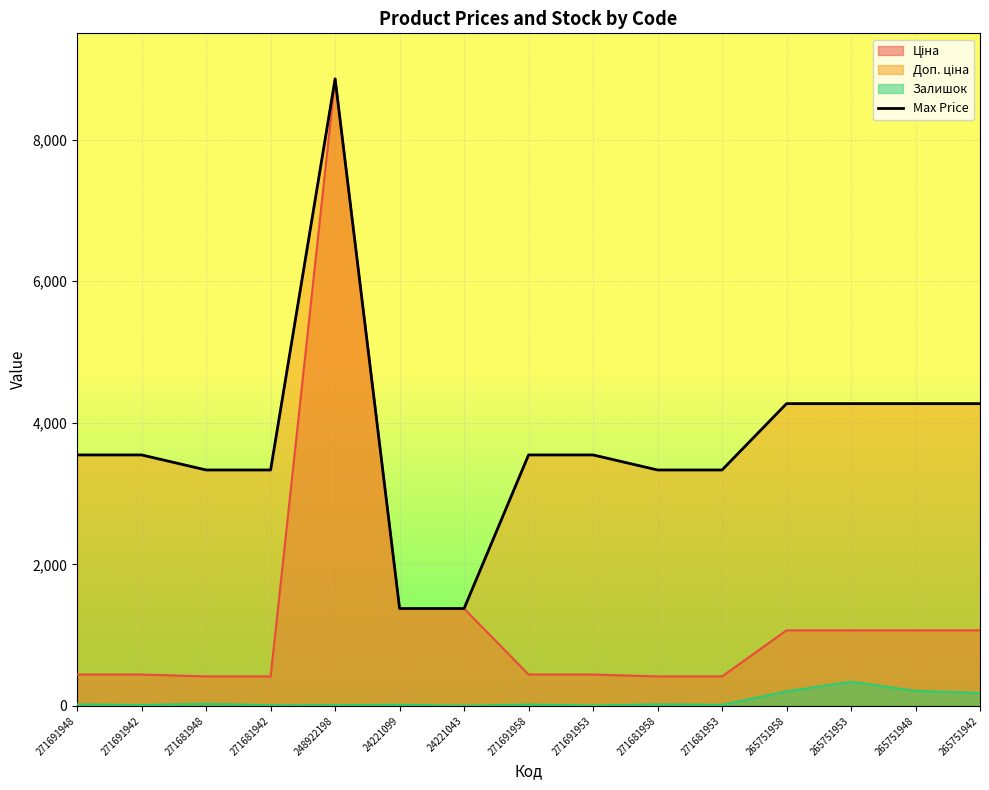

What is the sum of all values?

56194.9